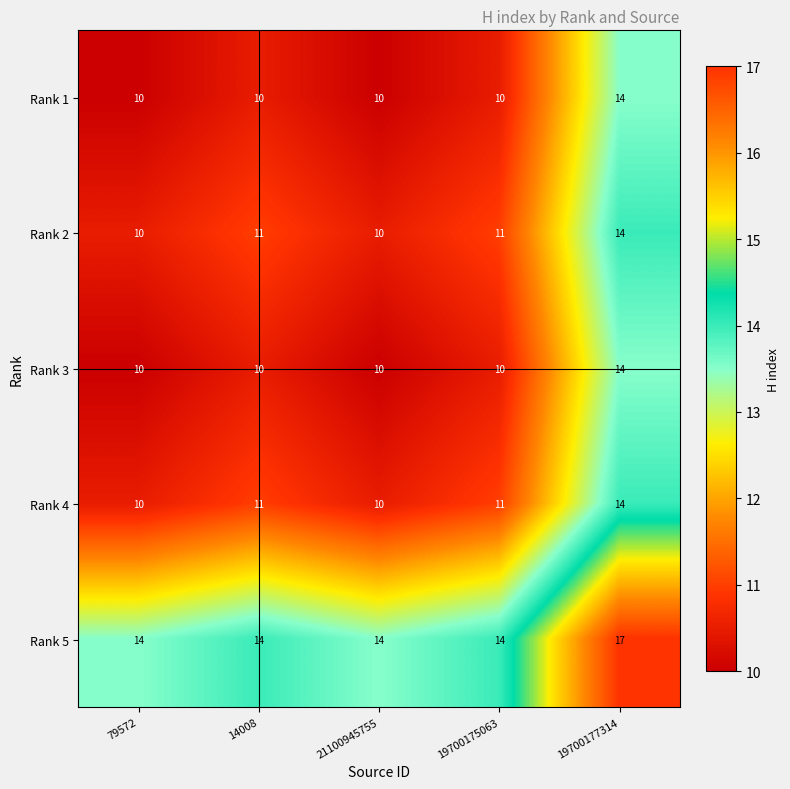

What is the average value of the Rank 4 series?

11